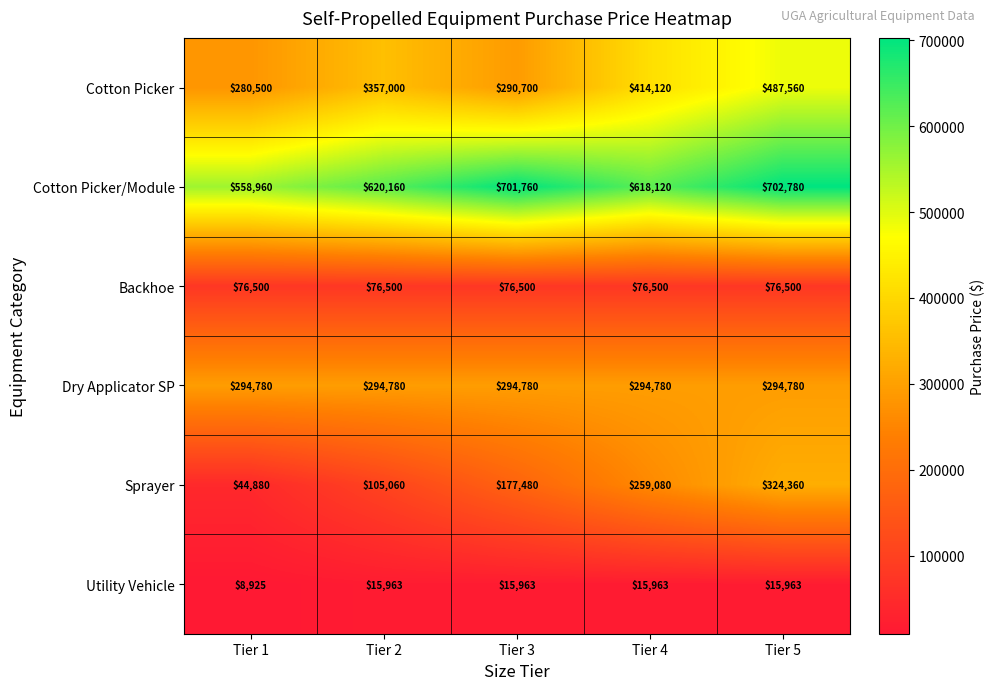

At which category is the sum across all series the highest?

Tier 5